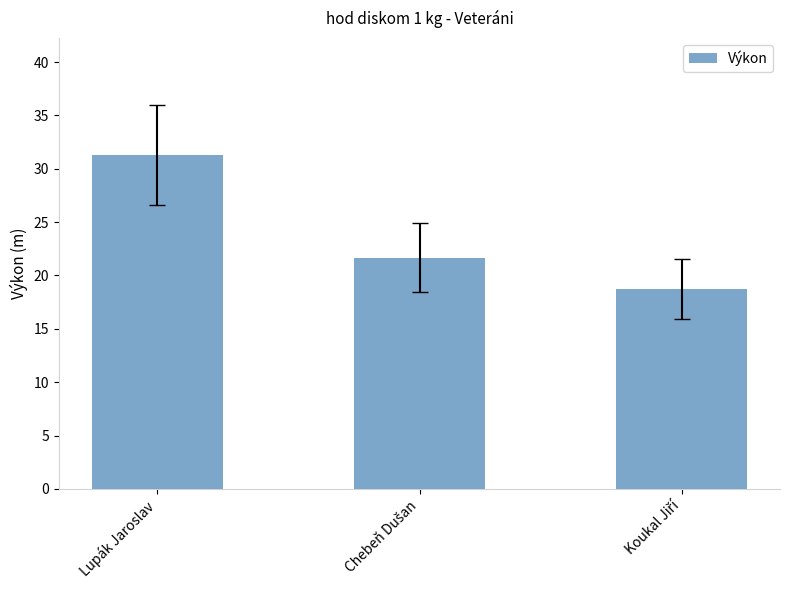

The value at Lupák Jaroslav is 18.1. True or false?

False